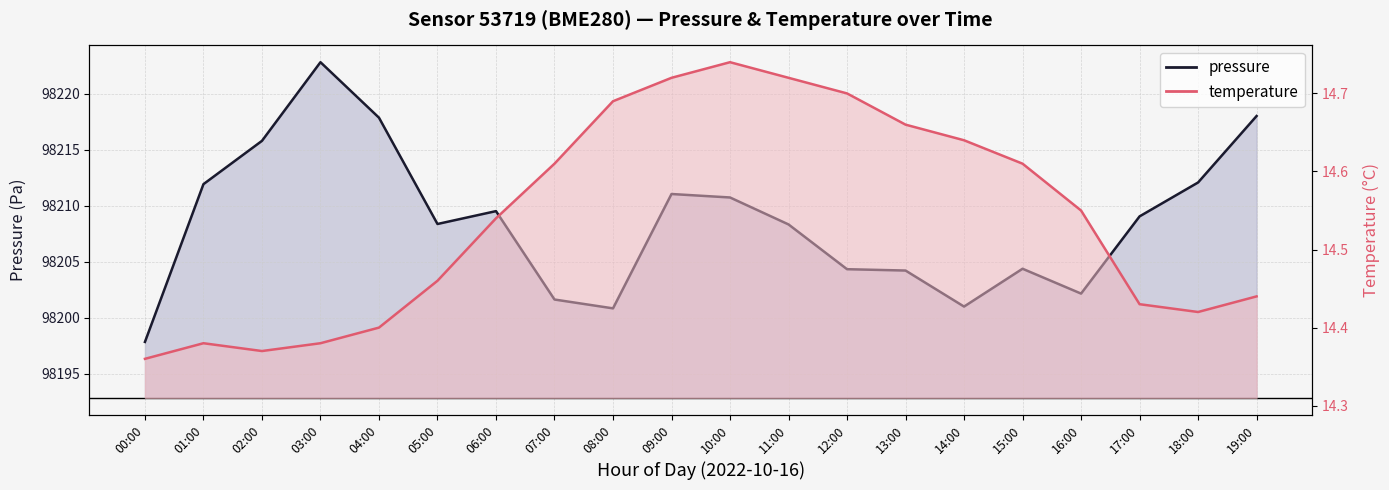

At which label is pressure closest to 98210?

06:00